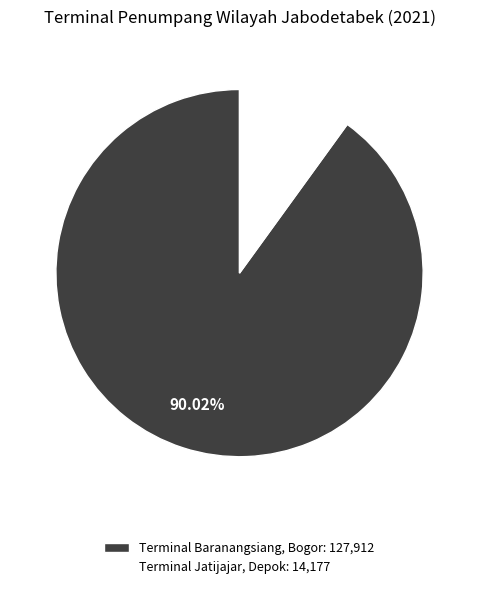

Is there a majority slice in this chart?

Yes